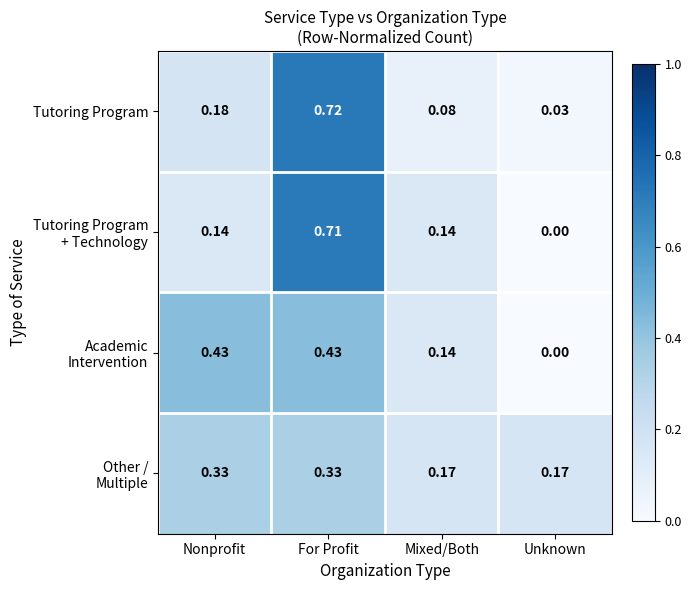

Which series changed the most between For Profit and Mixed/Both?

Tutoring Program